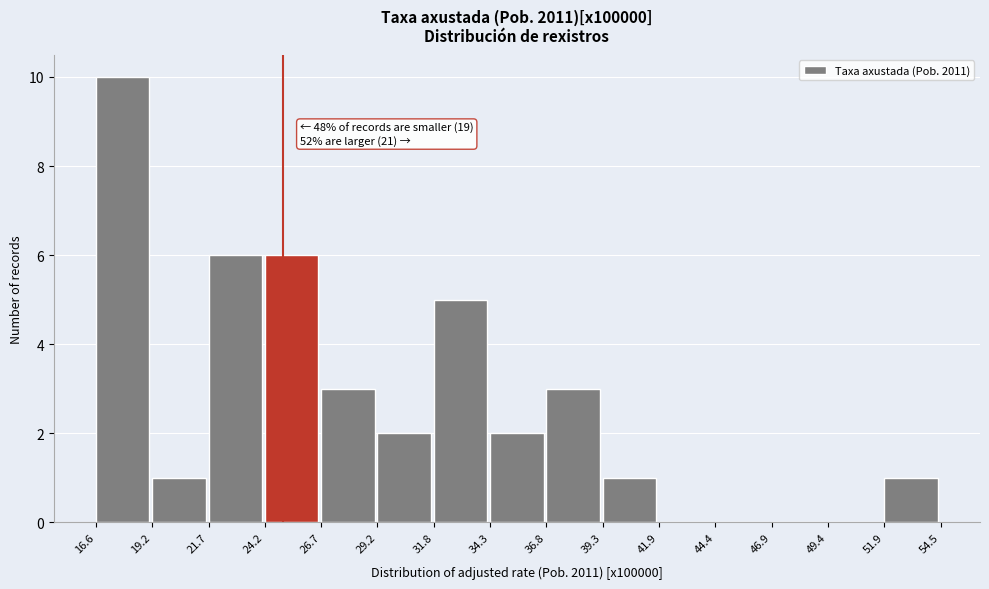

Which range on the x-axis has the tallest bar?

16.6 to 19.2